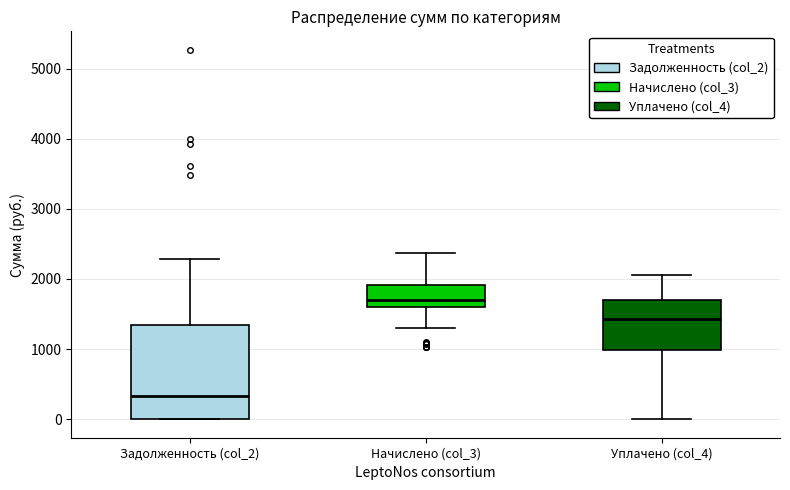

Reading left to right, read every box against the y-axis: the position of its median line, the range the box covers, and the ends of its whiskers. The values are not printed on the chart, so give them approximately, as read against the axis.

Задолженность (col_2): median 300, box 0 to 1300, whiskers 0 to 2300
Начислено (col_3): median 1700, box 1600 to 1900, whiskers 1300 to 2400
Уплачено (col_4): median 1400, box 1000 to 1700, whiskers 0 to 2100